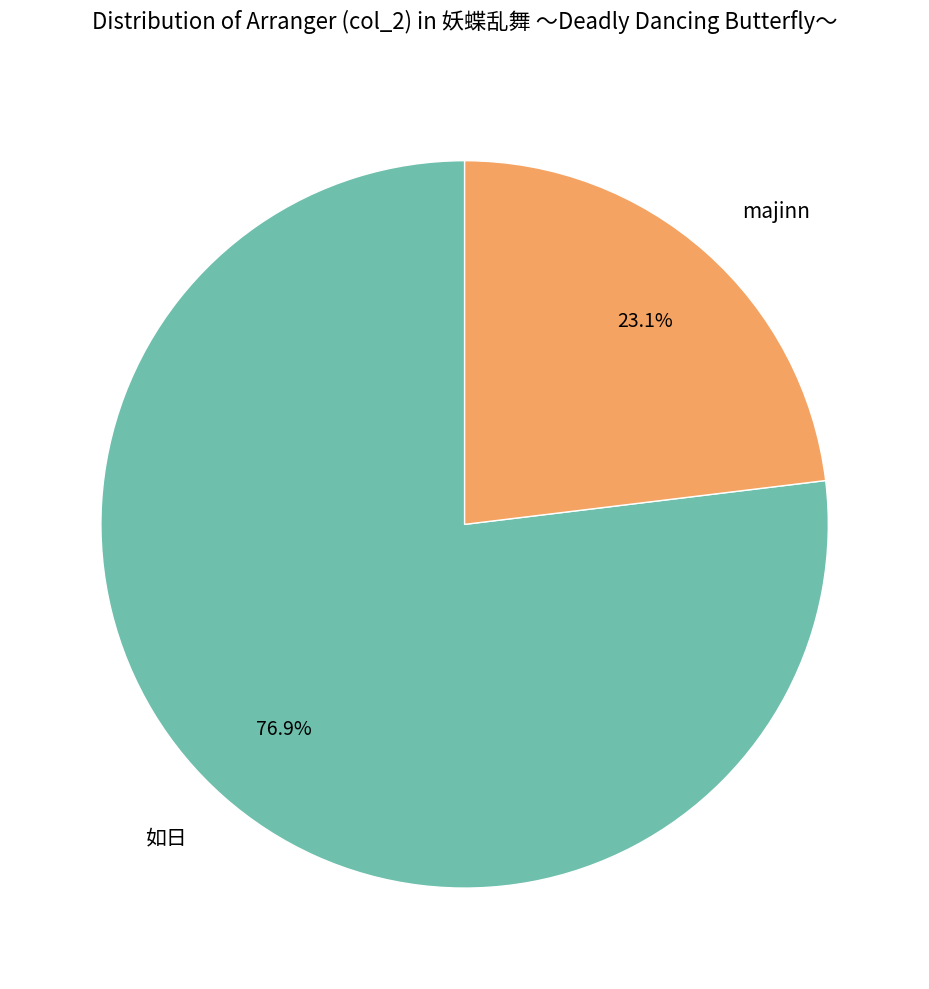

Rank the categories by value from highest to lowest.

如日, majinn